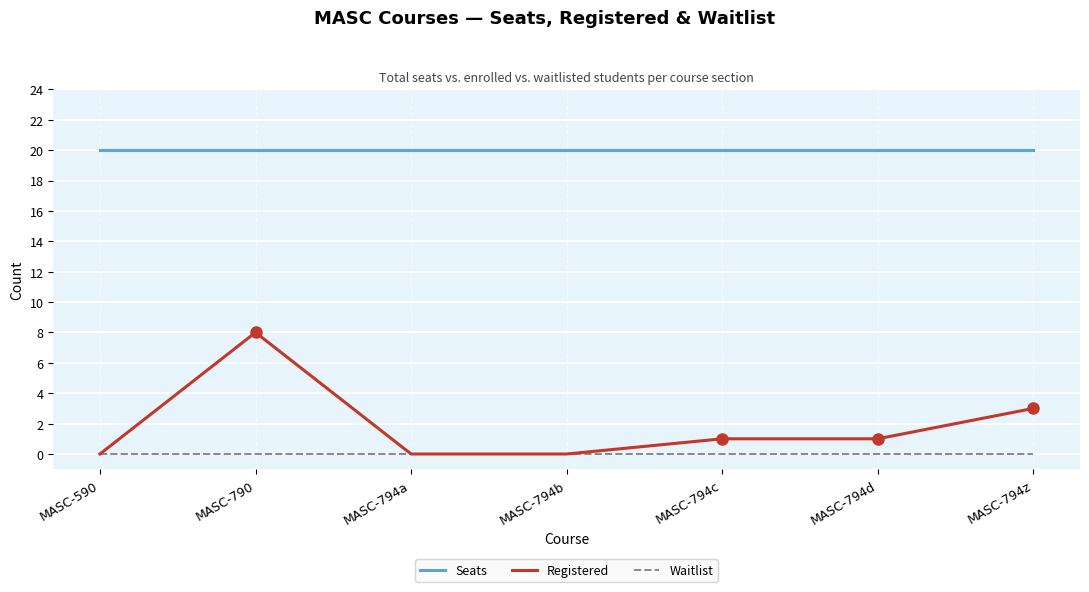

Is it true that Seats equals 9 at MASC-790?

False